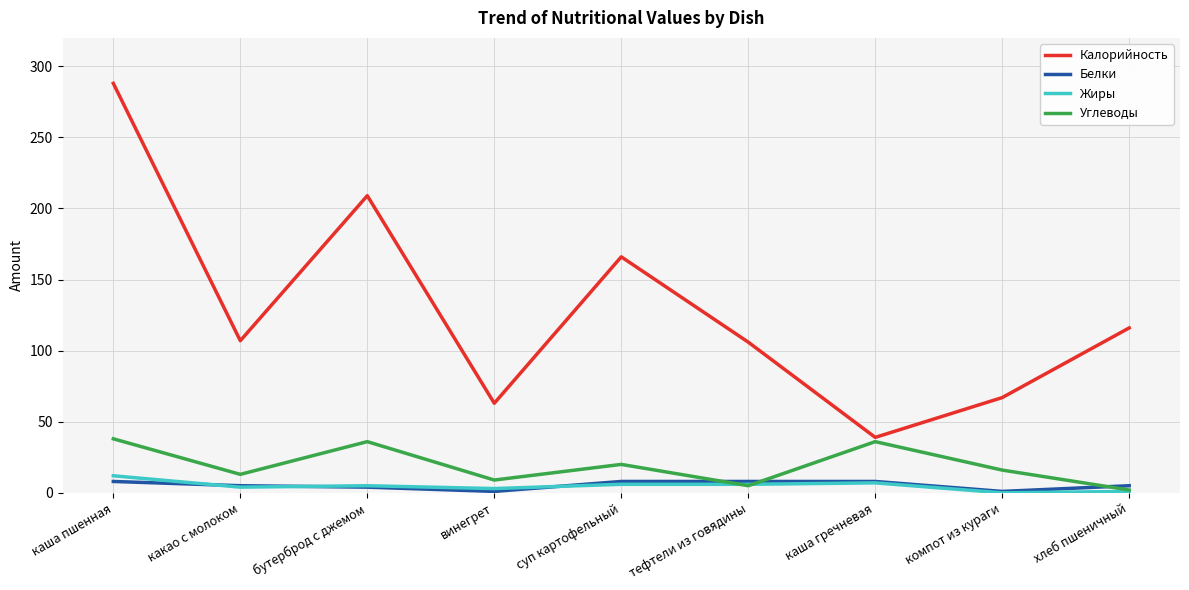

True or false: Белки and Калорийность intersect in this chart.

False